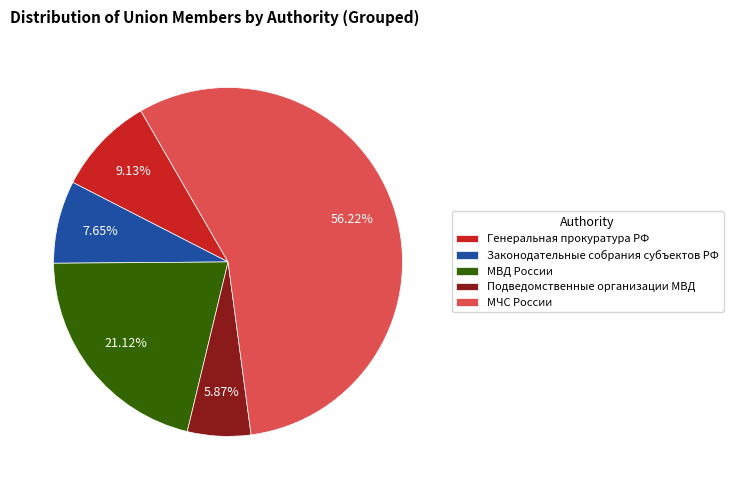

Is it true that МВД России is 6% of the pie?

False